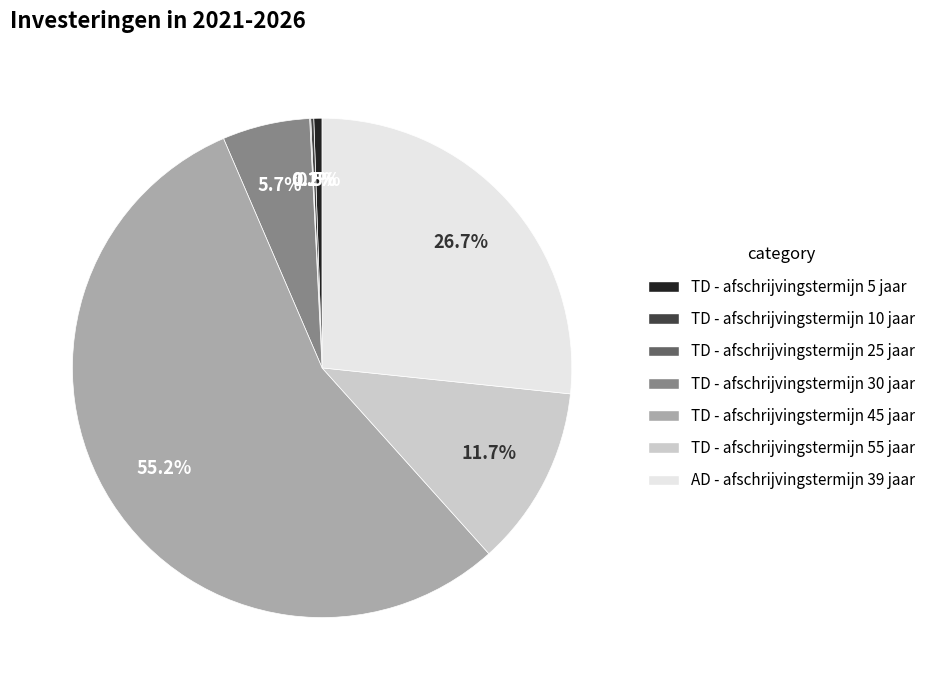

Which has a higher value, AD - afschrijvingstermijn 39 jaar or TD - afschrijvingstermijn 5 jaar?

AD - afschrijvingstermijn 39 jaar